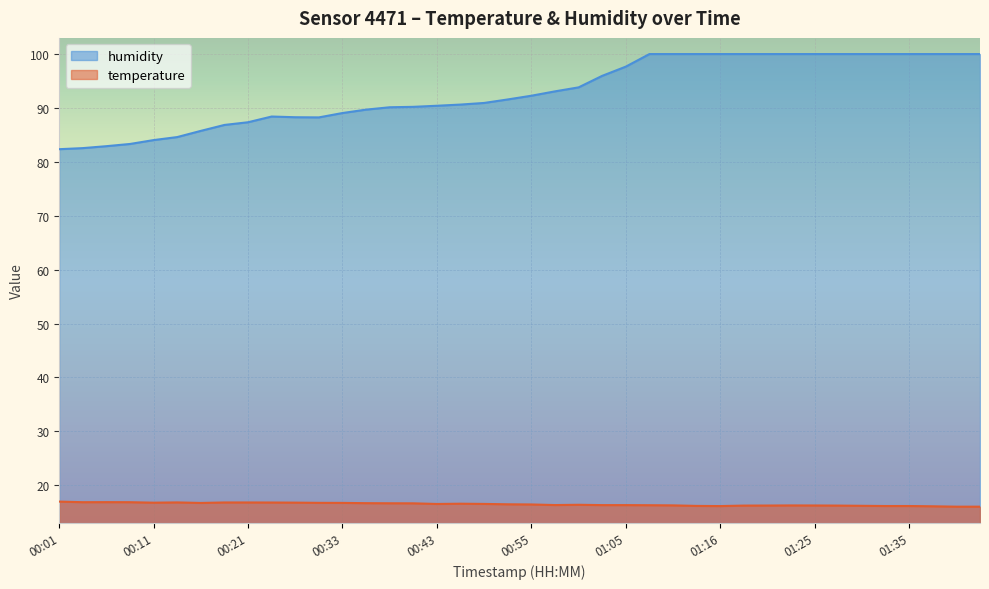

Which category has the highest value in the humidity series?

01:08